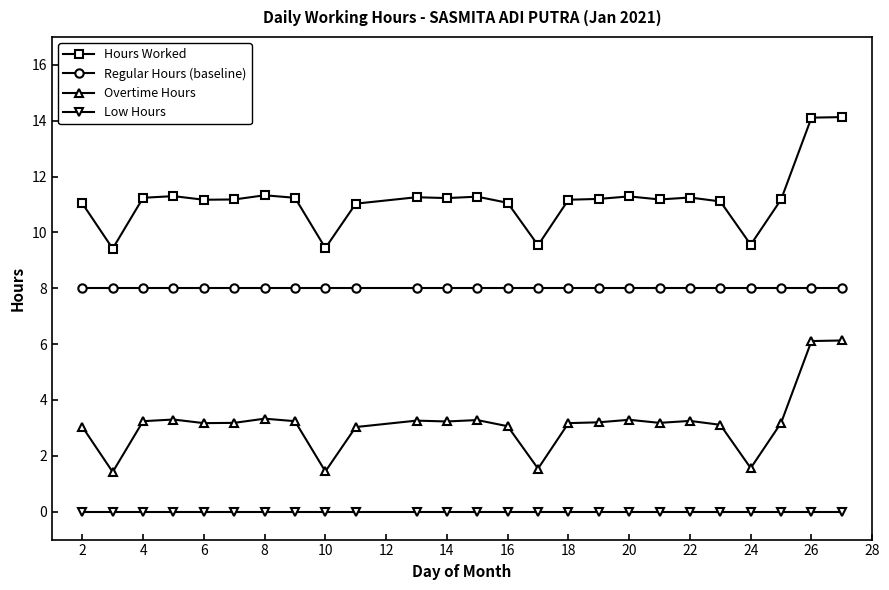

At how many categories does at least one series exceed 2?

25